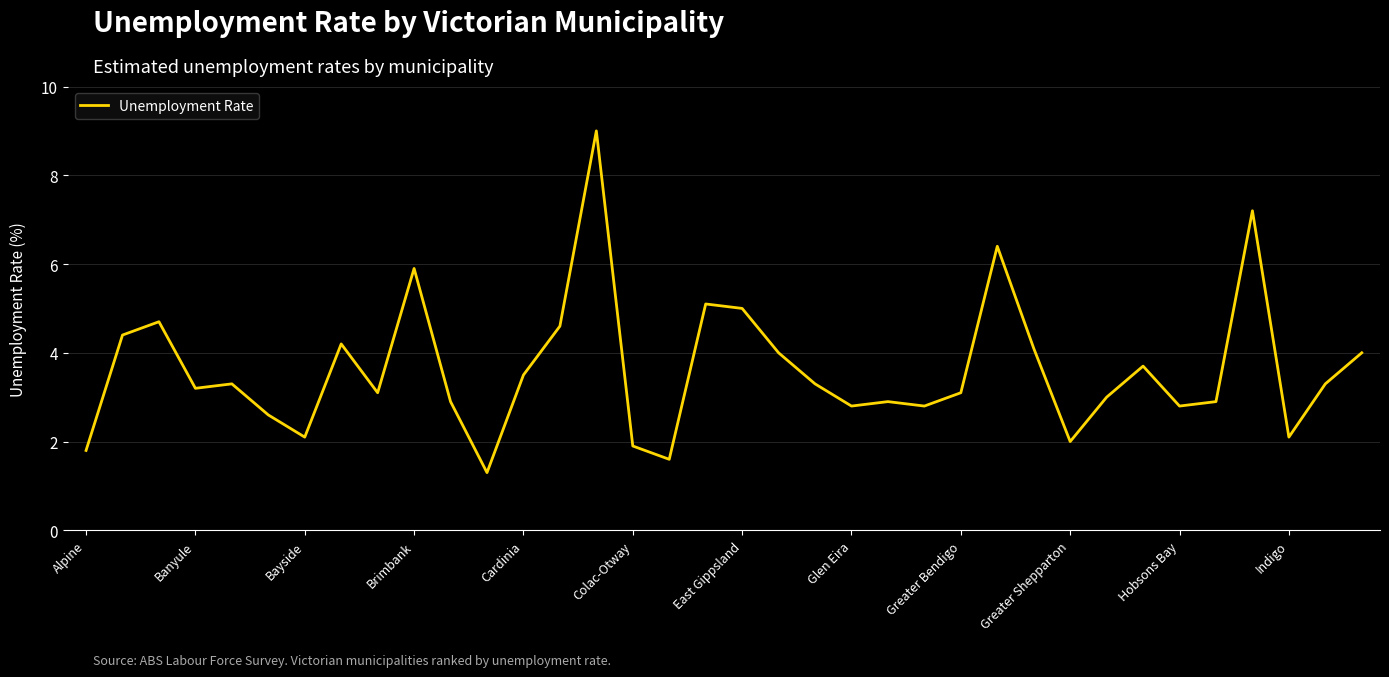

What is the difference between the second highest and minimum values?

5.9